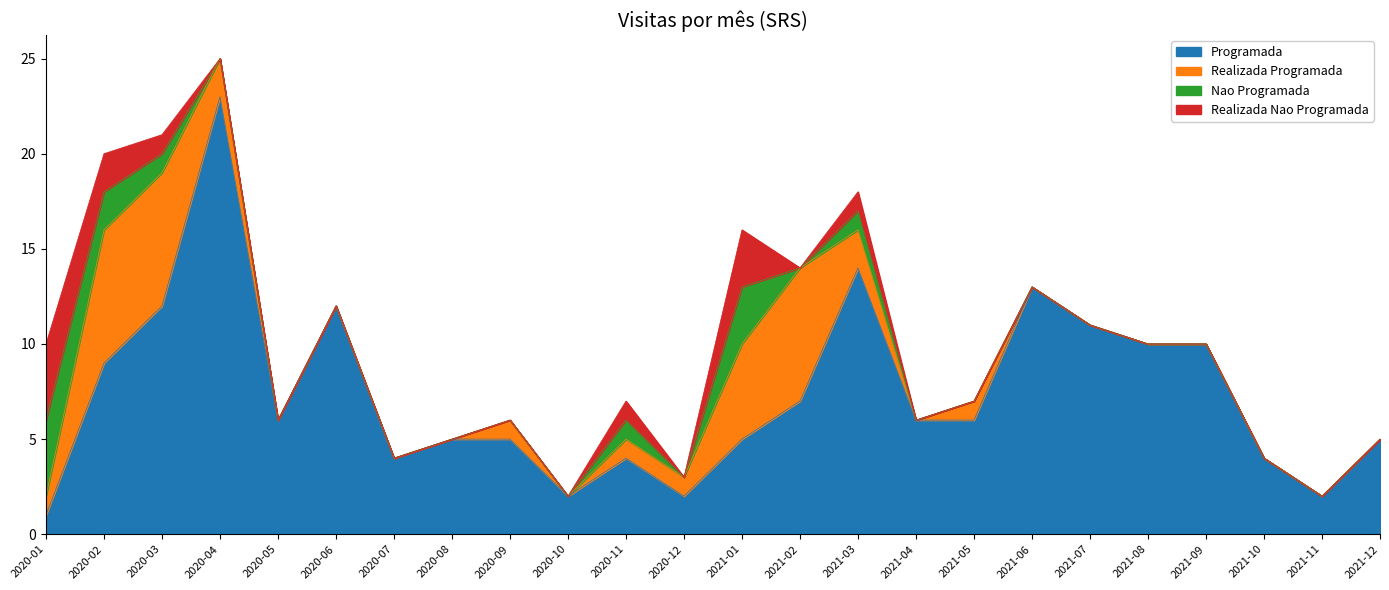

Reading left to right, what are all the values shown in this chart?

Programada: 1	9	12	23	6	12	4	5	5	2	4	2	5	7	14	6	6	13	11	10	10	4	2	5
Realizada Programada: 1	7	7	2	0	0	0	0	1	0	1	1	5	7	2	0	1	0	0	0	0	0	0	0
Nao Programada: 4	2	1	0	0	0	0	0	0	0	1	0	3	0	1	0	0	0	0	0	0	0	0	0
Realizada Nao Programada: 4	2	1	0	0	0	0	0	0	0	1	0	3	0	1	0	0	0	0	0	0	0	0	0